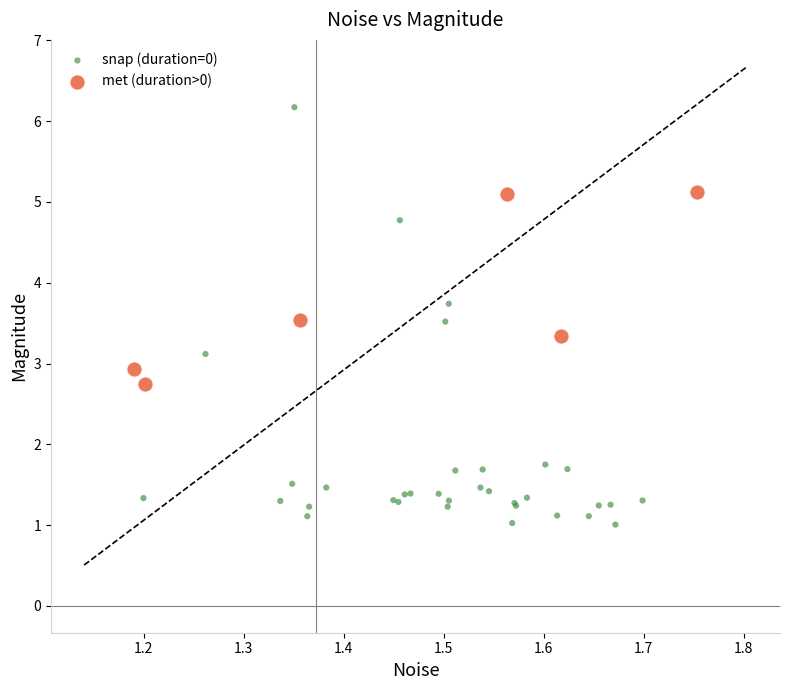

Which series contains the highest Y value?

snap (duration=0)